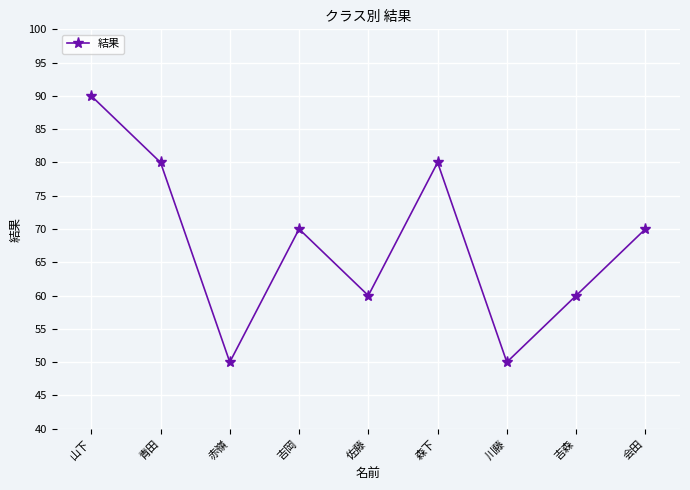

The value at 会田 is 35. True or false?

False